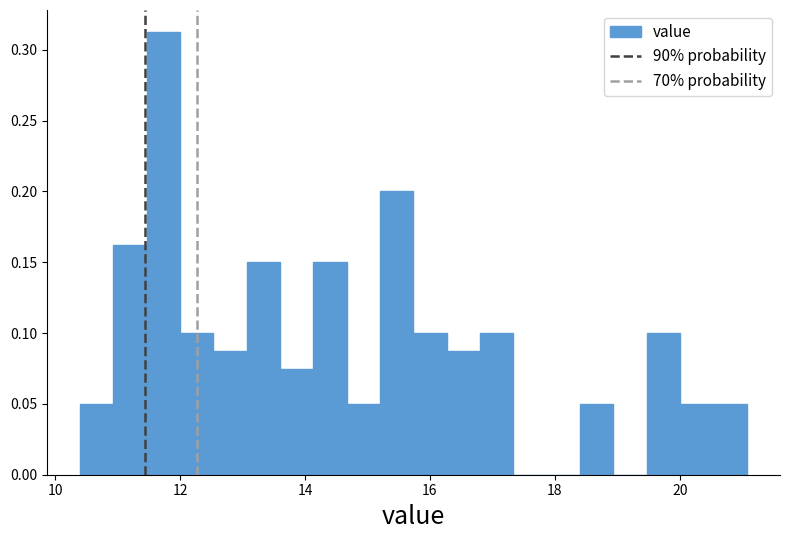

Around what value on the x-axis is the tallest bar? Give the approximate position of its centre, as read against the axis.

11.8